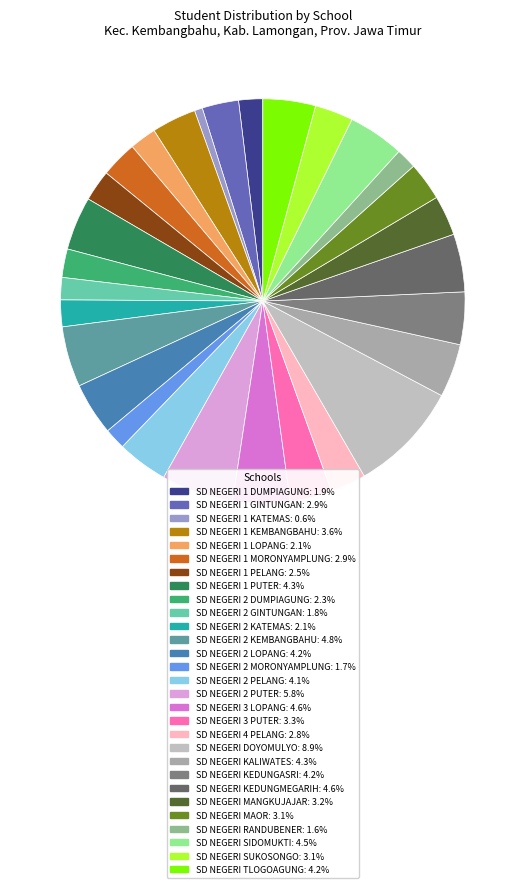

How many segments does this pie chart have?

29